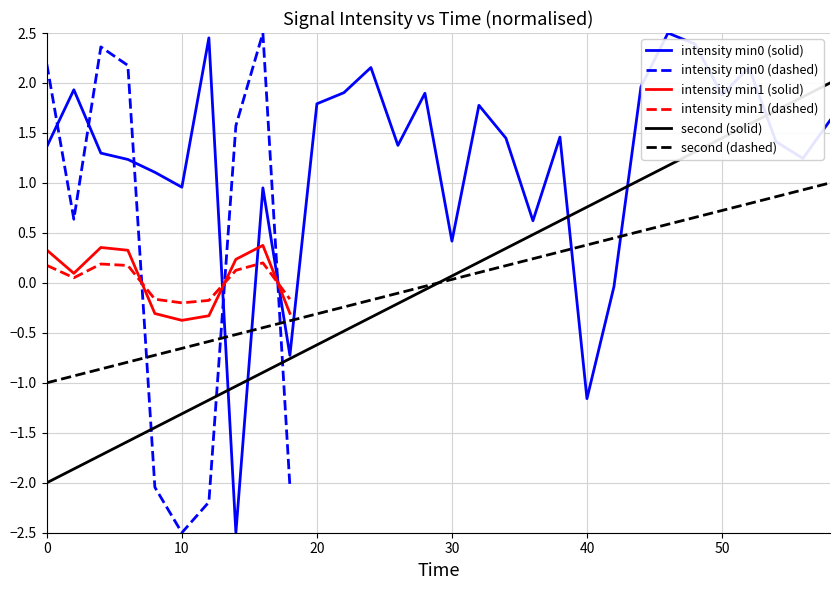

Count the number of categories in the chart.

30